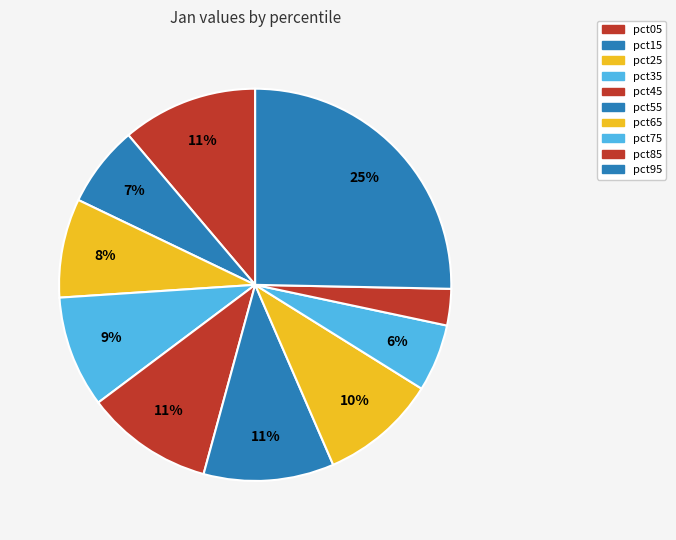

Do pct55 and pct65 together represent more than half of the pie?

No